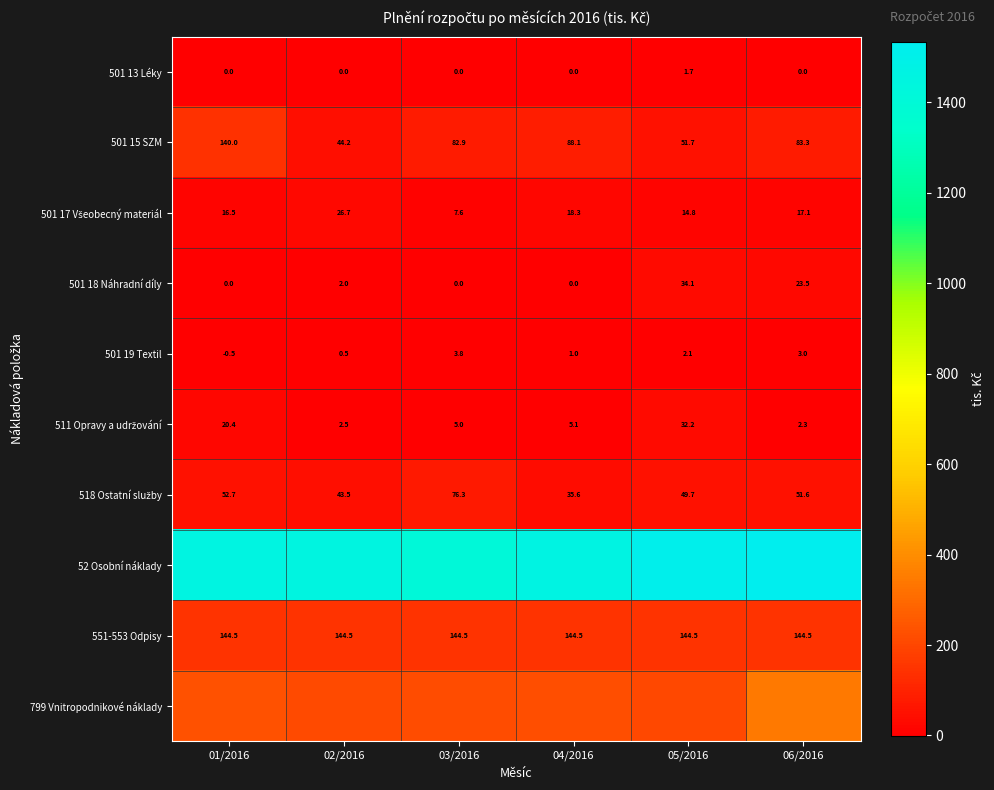

Count the number of categories in the chart.

6